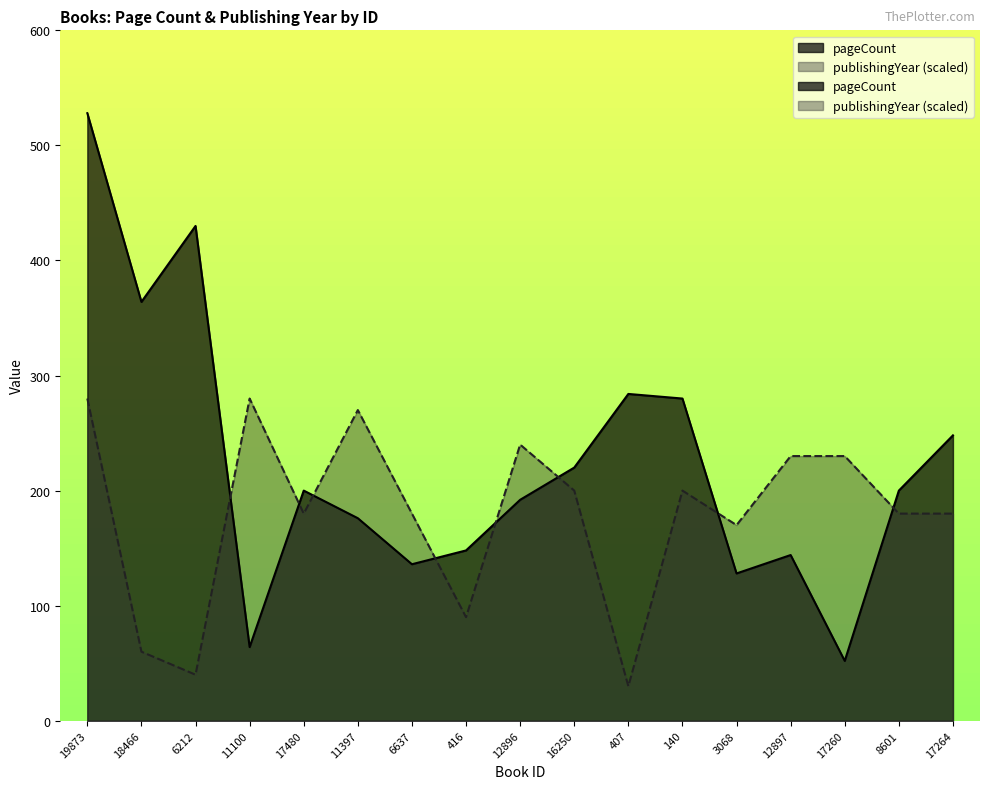

Between 19873 and 6637, which series saw the biggest shift?

pageCount